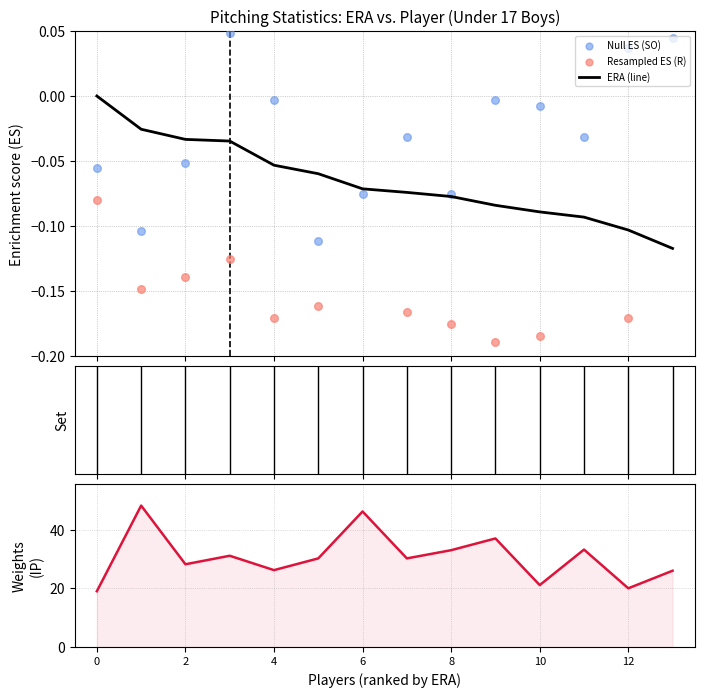

Is the value of ERA (line) at 12 greater than the value of Null ES (SO) at 12?

Yes